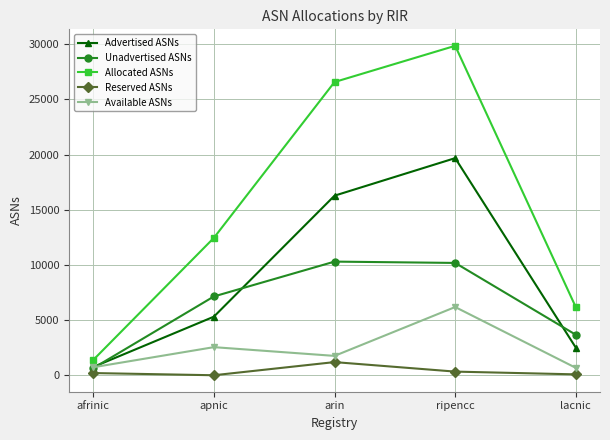

Read the Available ASNs value at apnic.

2547